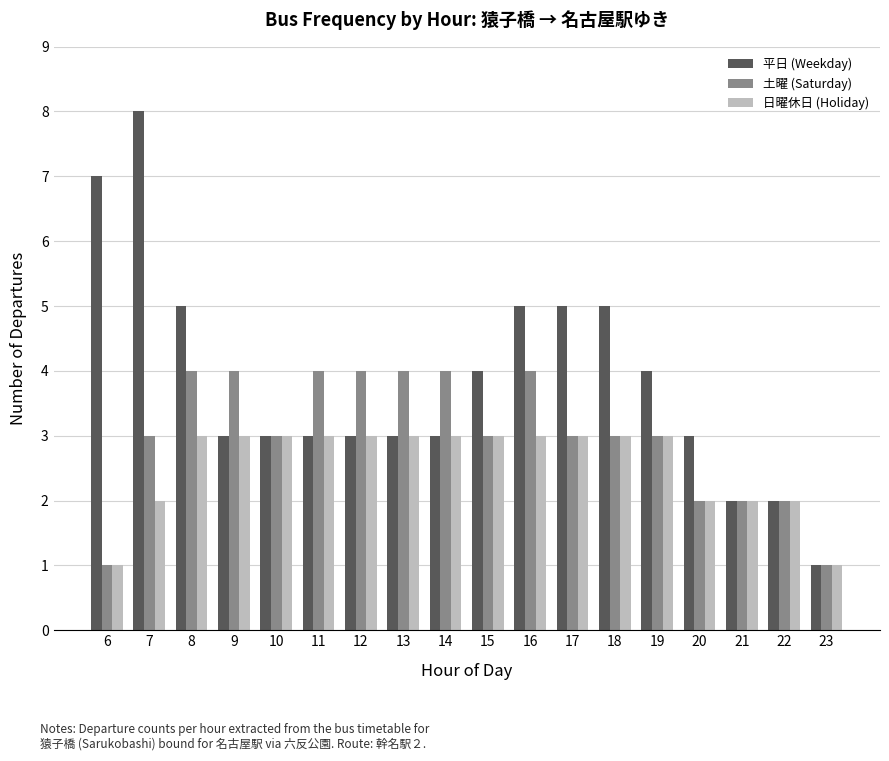

Rank the series by their maximum value, from lowest to highest.

日曜休日 (Holiday), 土曜 (Saturday), 平日 (Weekday)